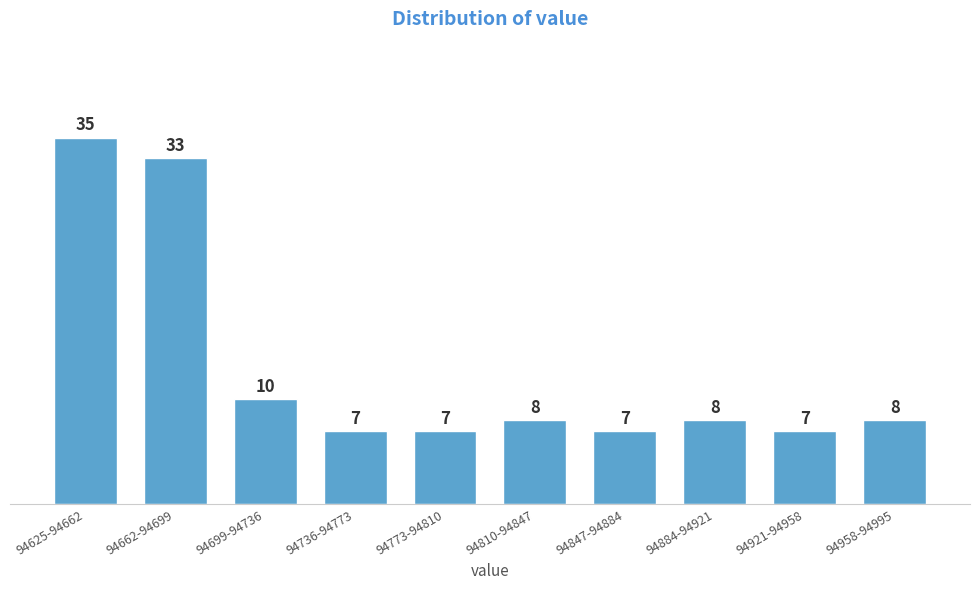

Reading left to right, what are all the values shown in this chart?

94625-94662=35	94662-94699=33	94699-94736=10	94736-94773=7	94773-94810=7	94810-94847=8	94847-94884=7	94884-94921=8	94921-94958=7	94958-94995=8